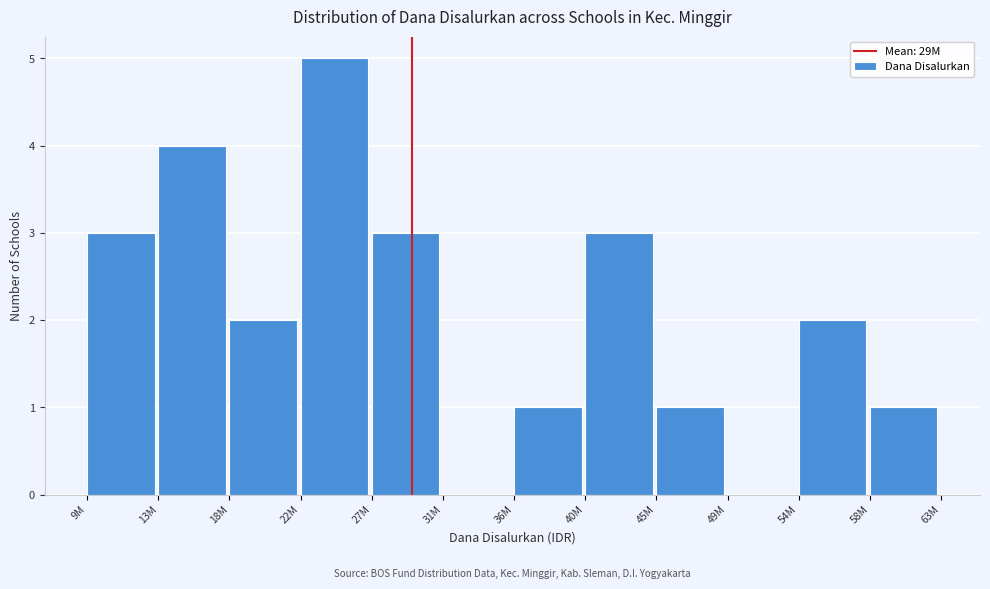

Reading left to right, what are all the values shown in this chart?

9M=3	13M=4	18M=2	22M=5	27M=3	31M=0	36M=1	40M=3	45M=1	49M=0	54M=2	58M=1